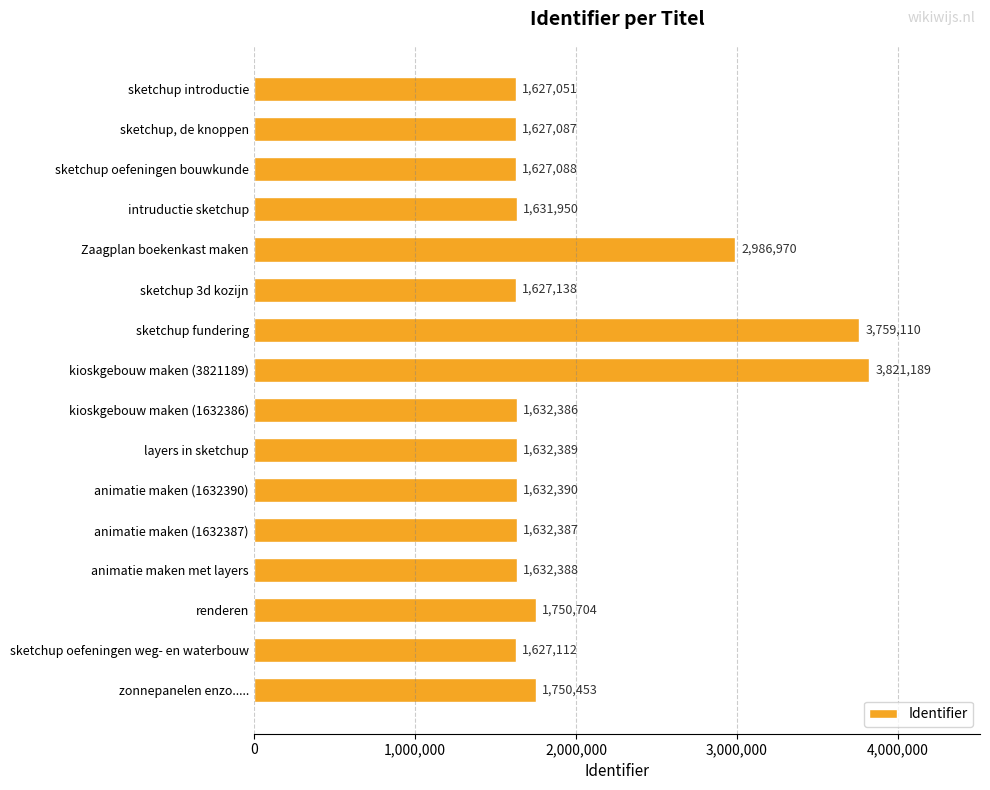

What is the value of the 10th bar from the top?

1632389